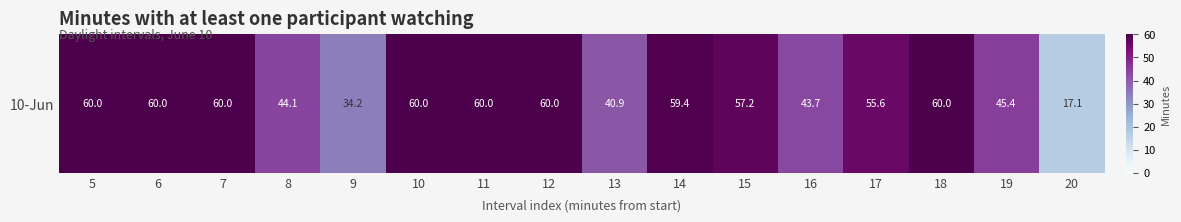

What is the average value?

51.1